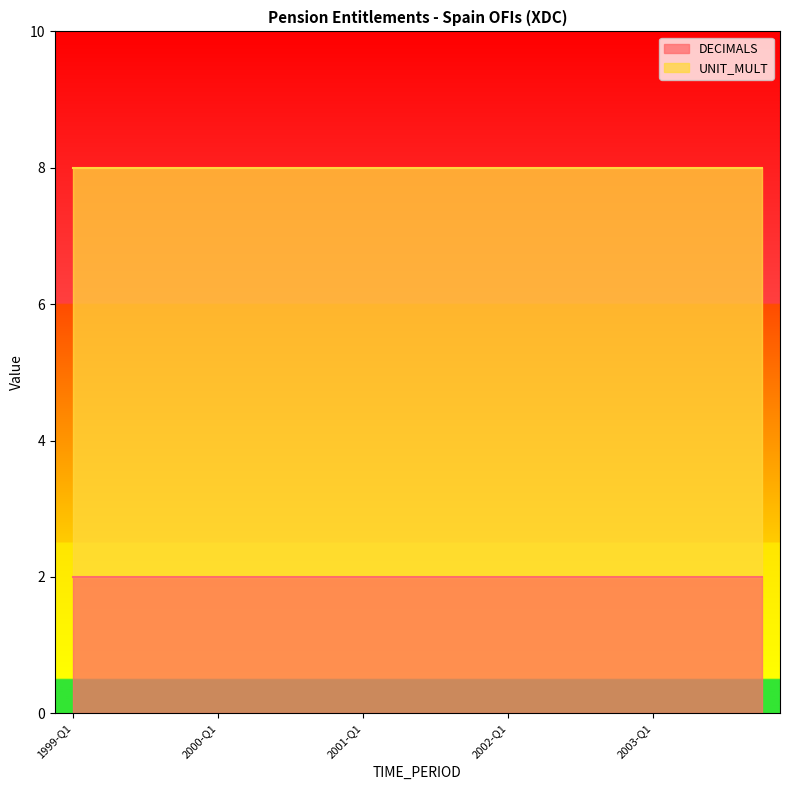

The UNIT_MULT series shows 9 at 2003-Q2. True or false?

False